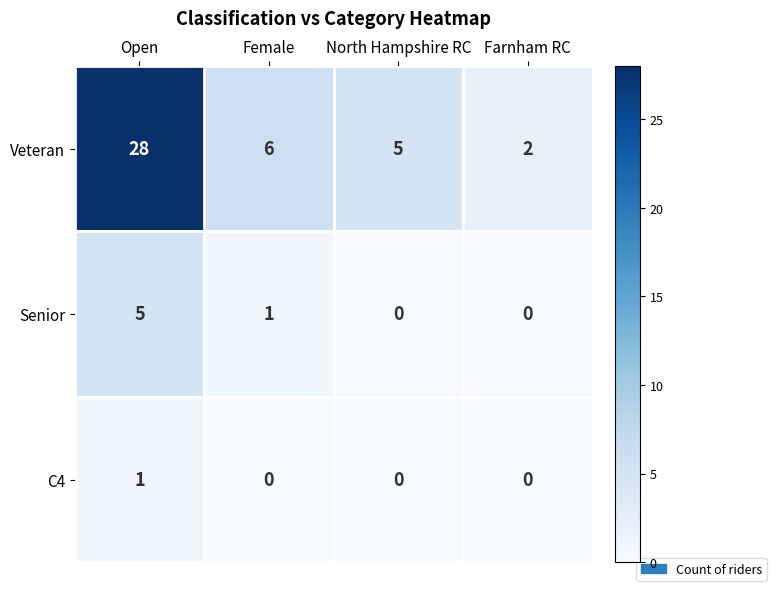

What is the sum of all Veteran values?

41